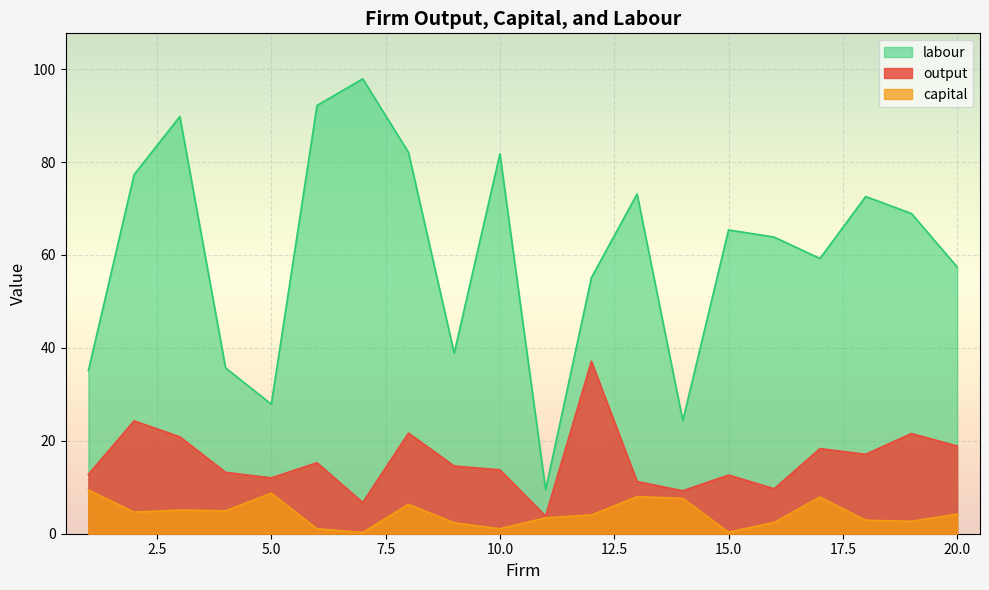

What is the value of the output point at the 1st from the left?

12.8